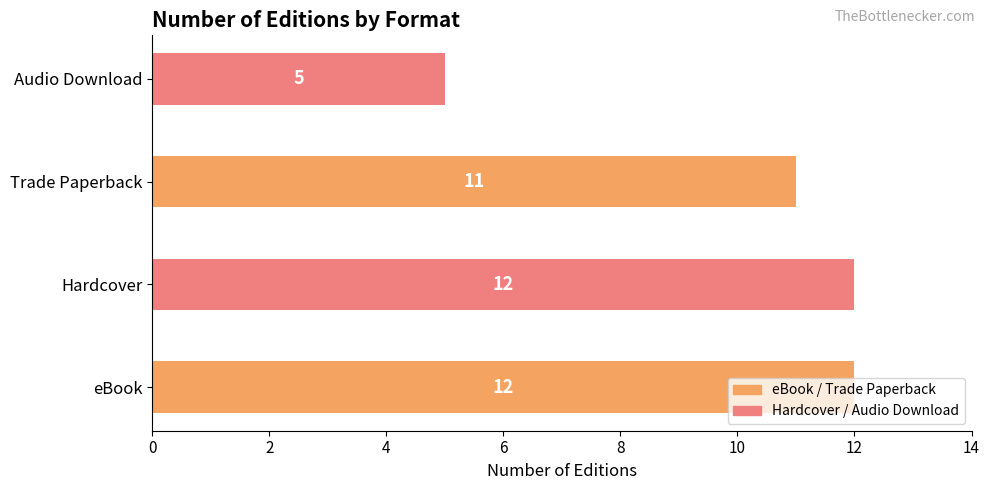

Are the bars grouped side by side (vs. stacked)?

No